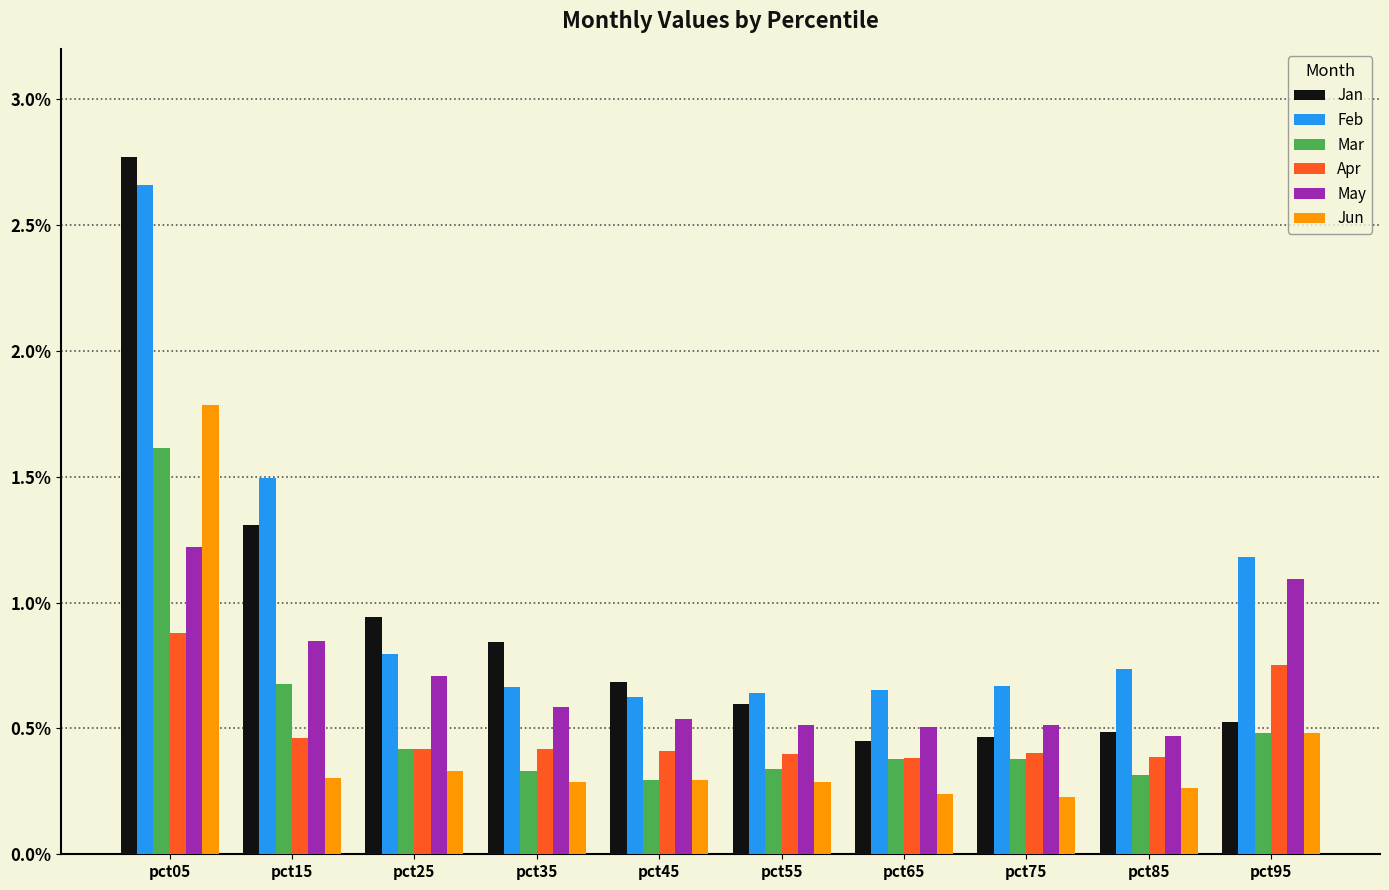

How many bars are there in each group?

6